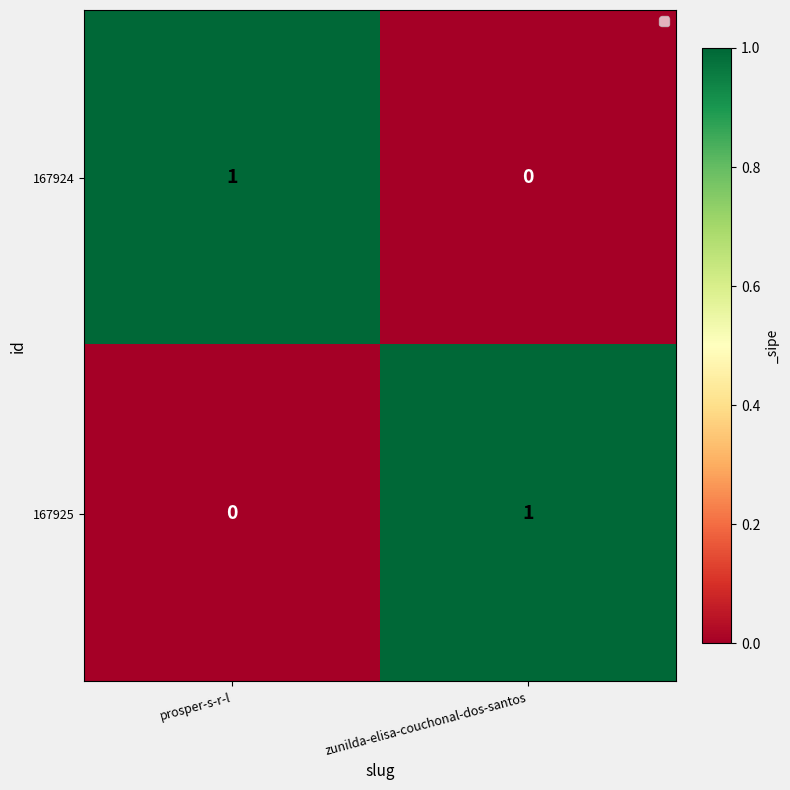

Count the number of categories in the chart.

2